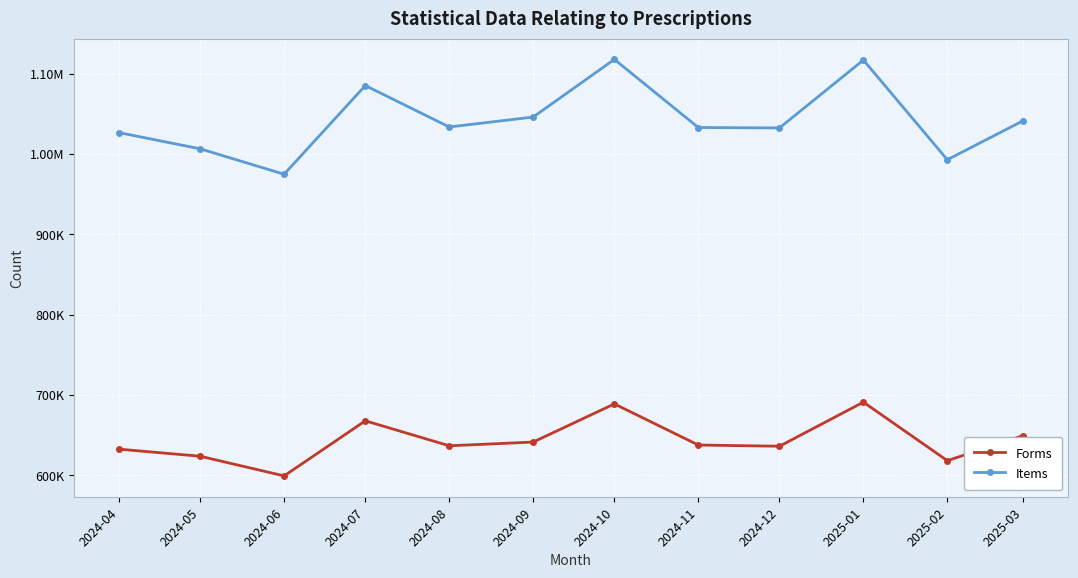

Is it true that Forms equals 372543 at 2024-04?

False